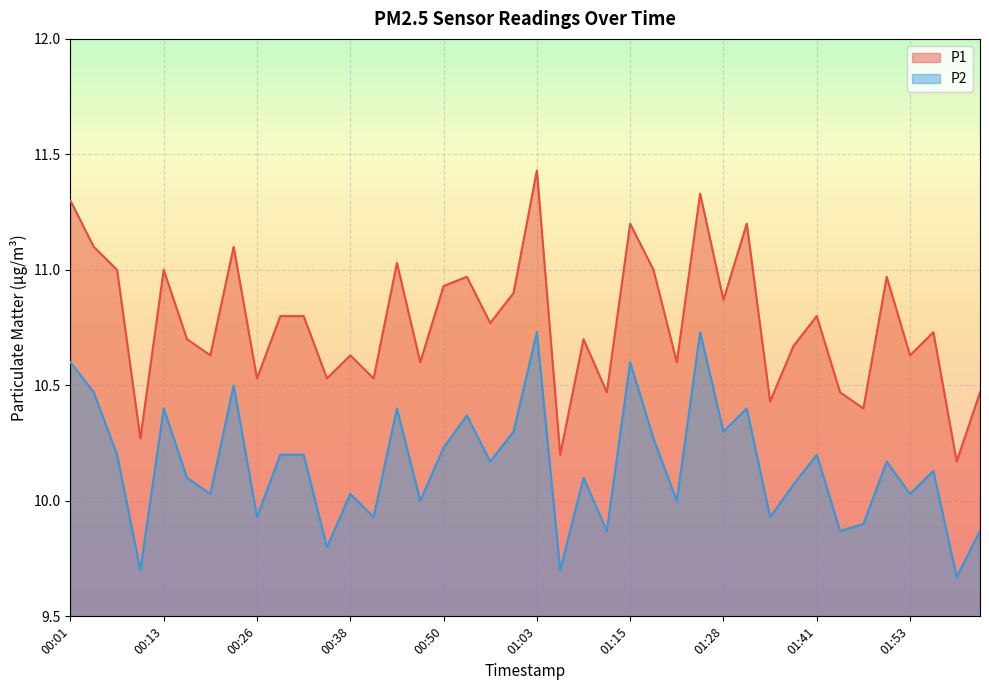

Between 01:35 and 00:19, which is larger?

00:19